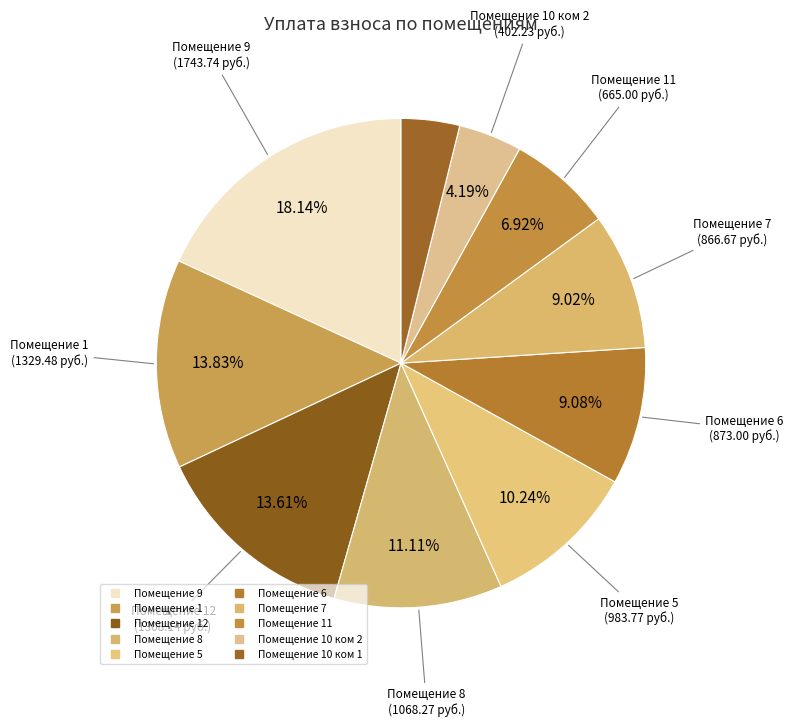

How many slices are in this pie chart?

10